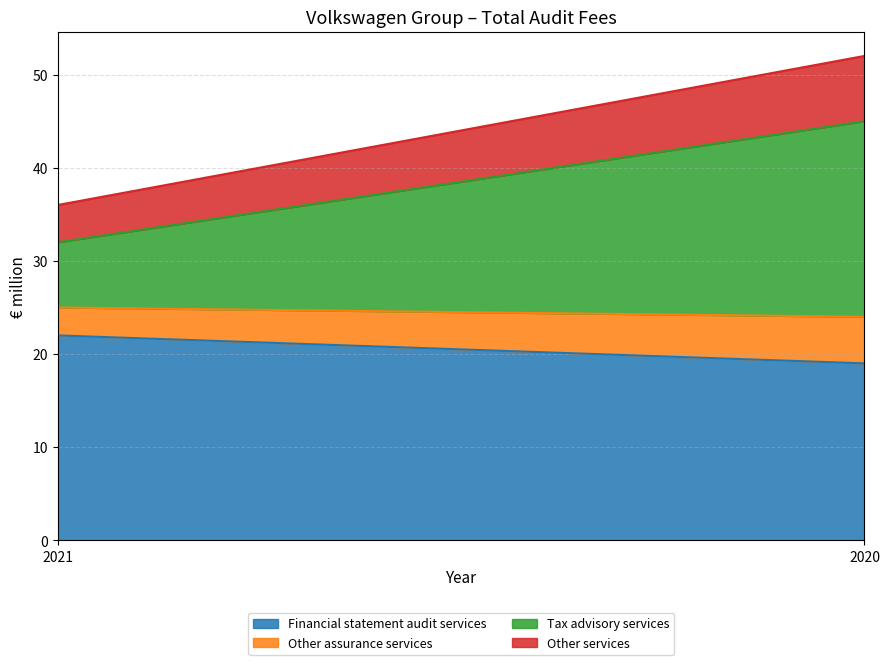

At which label is Tax advisory services closest to 14?

2021